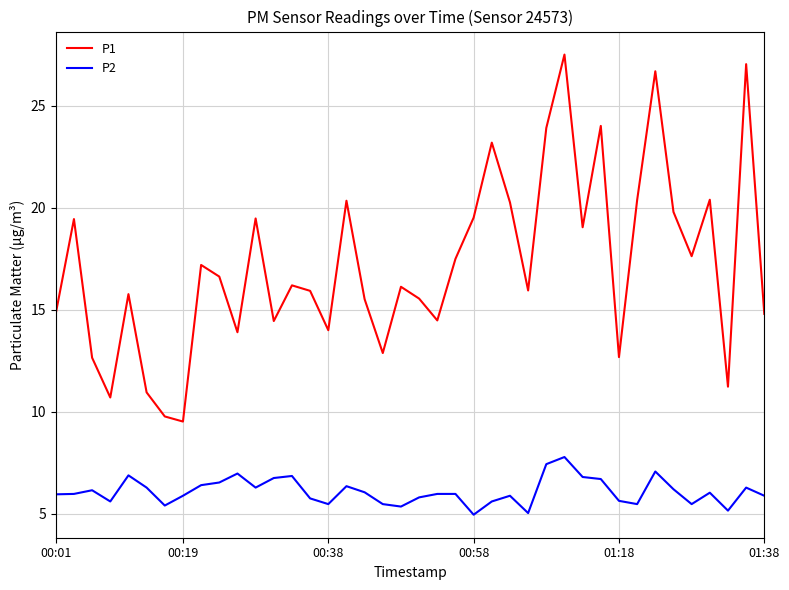

Rank the series by their average value, from highest to lowest.

P1, P2